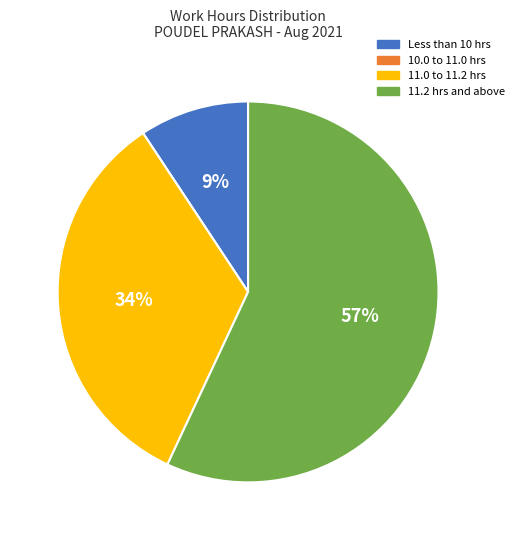

To the nearest percent, what percentage of the pie is 11.2 hrs and above?

57%